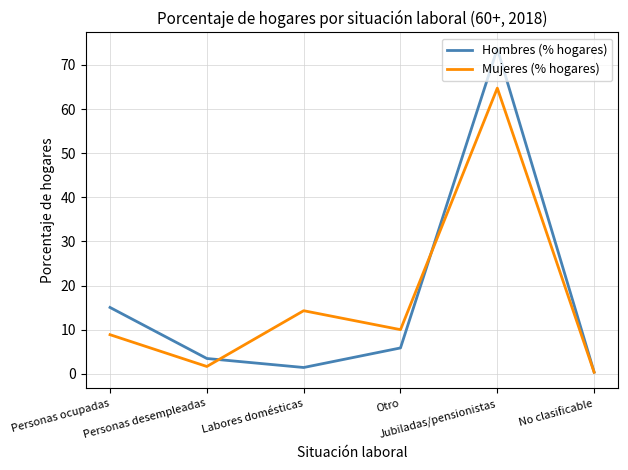

Rank the series by their maximum value, from highest to lowest.

Hombres (% hogares), Mujeres (% hogares)